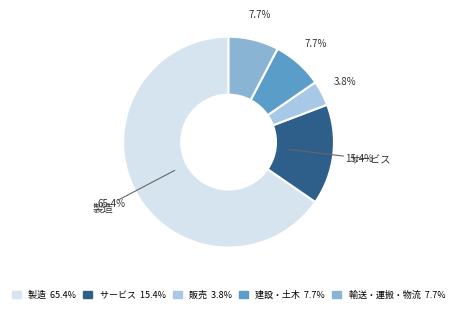

How many slices are in this pie chart?

5